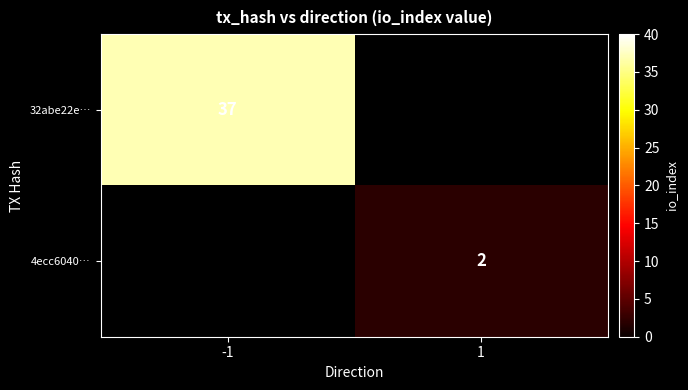

How many series are shown in this chart?

2